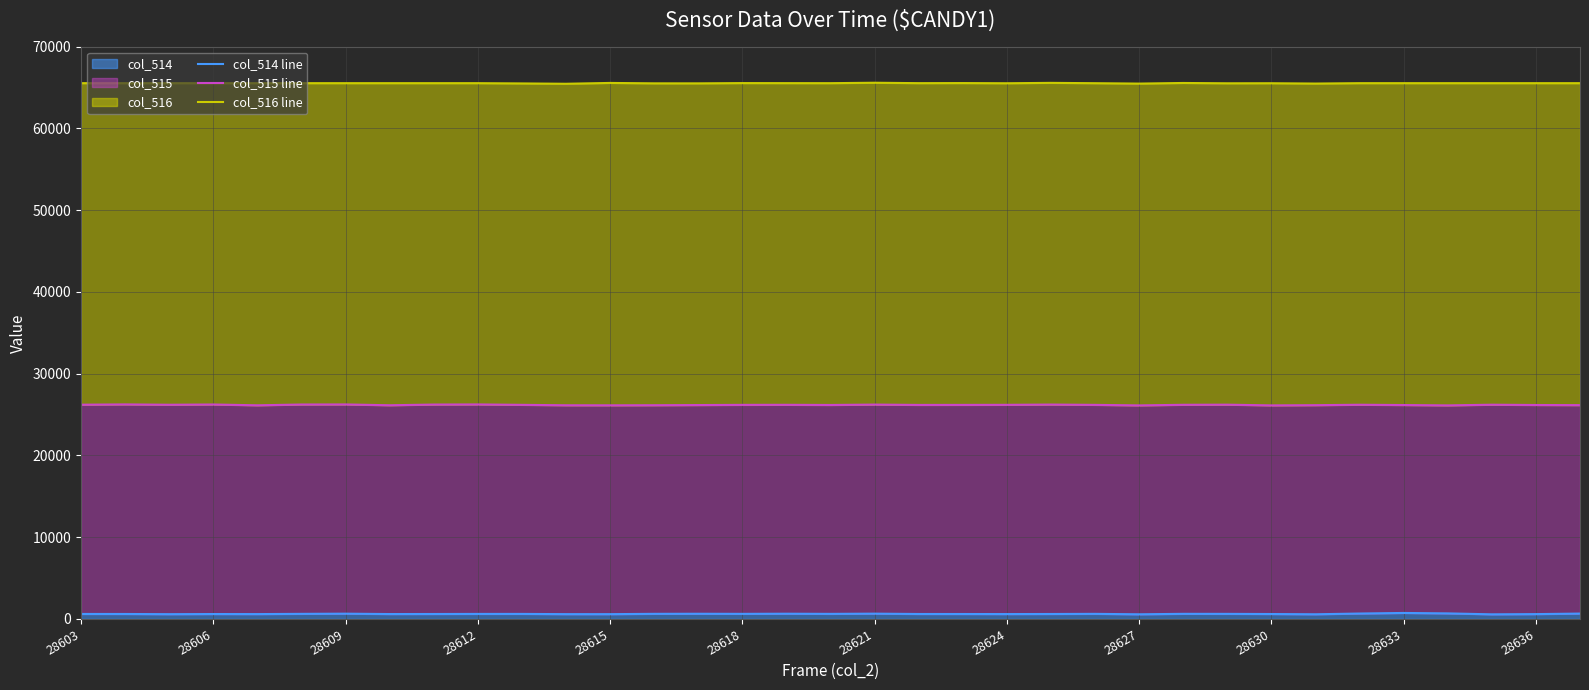

How many values in the col_515 line series exceed 26187?

17